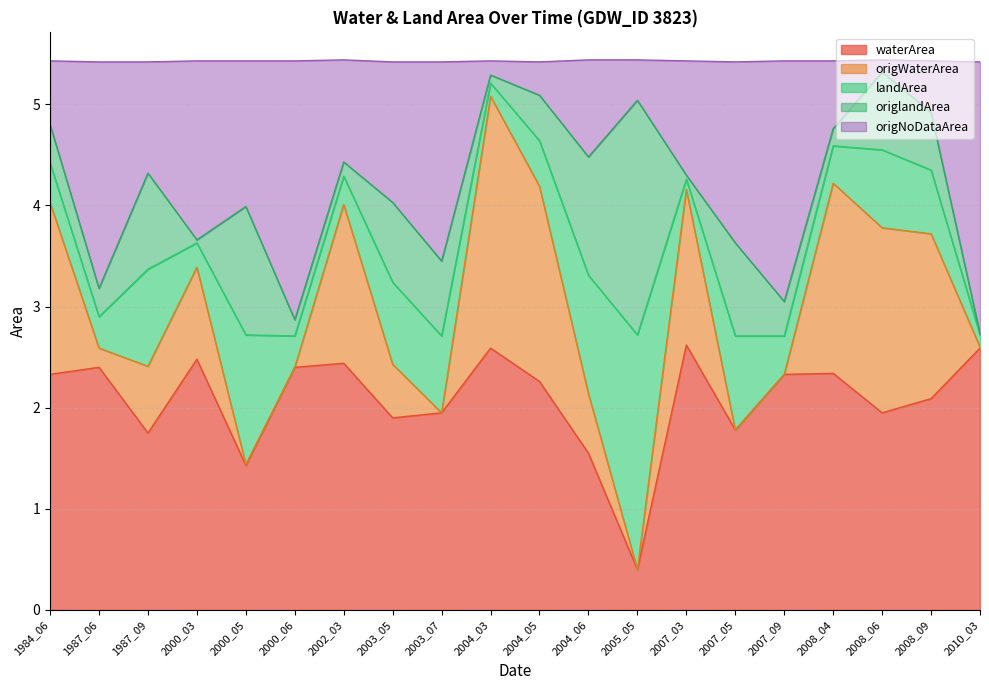

Where is the first local minimum for origNoDataArea?

1987_06